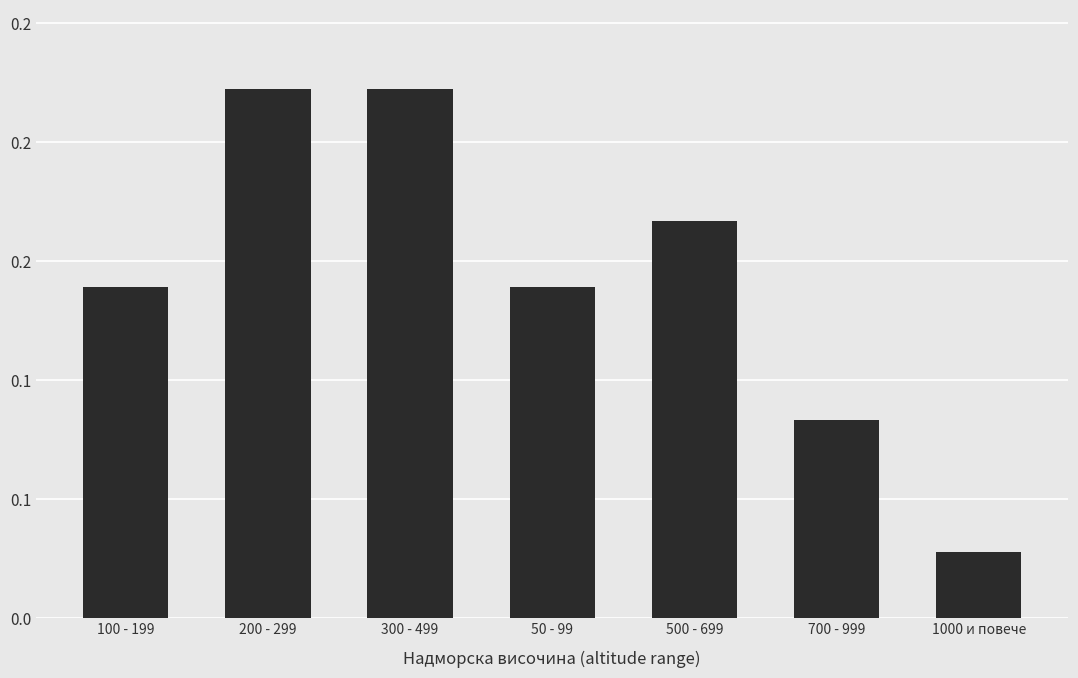

Rank the categories by value from lowest to highest.

1000 и повече, 700 - 999, 100 - 199, 50 - 99, 500 - 699, 200 - 299, 300 - 499